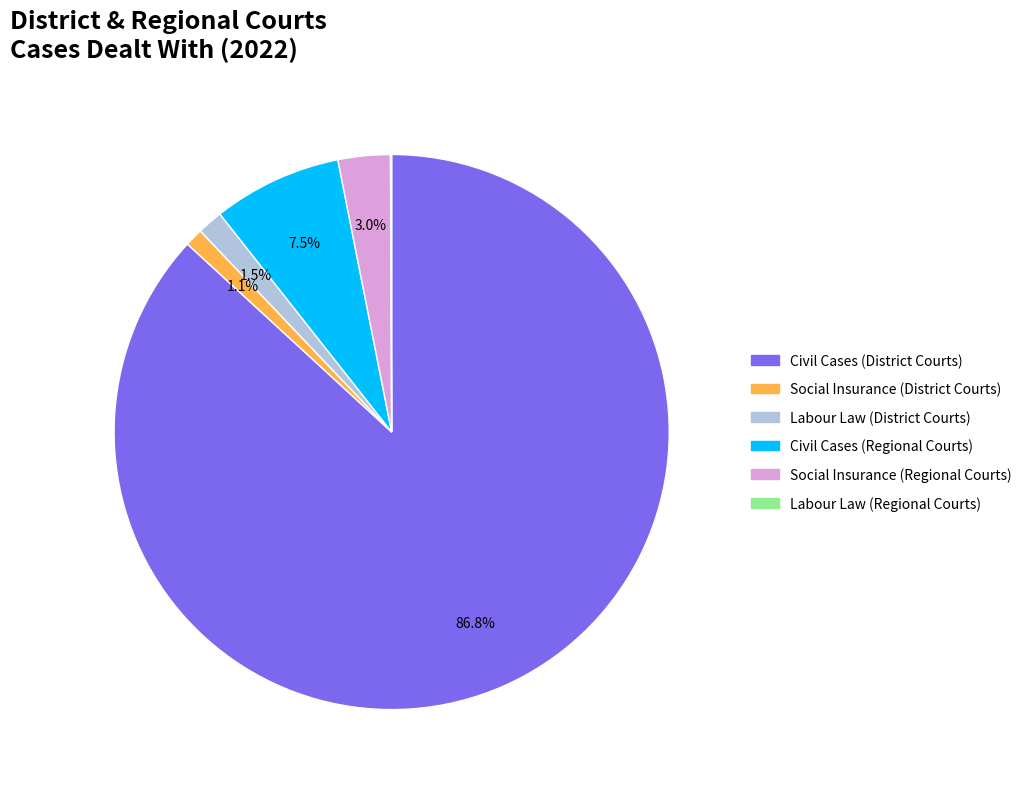

Is there any slice that represents more than half of the pie?

Yes